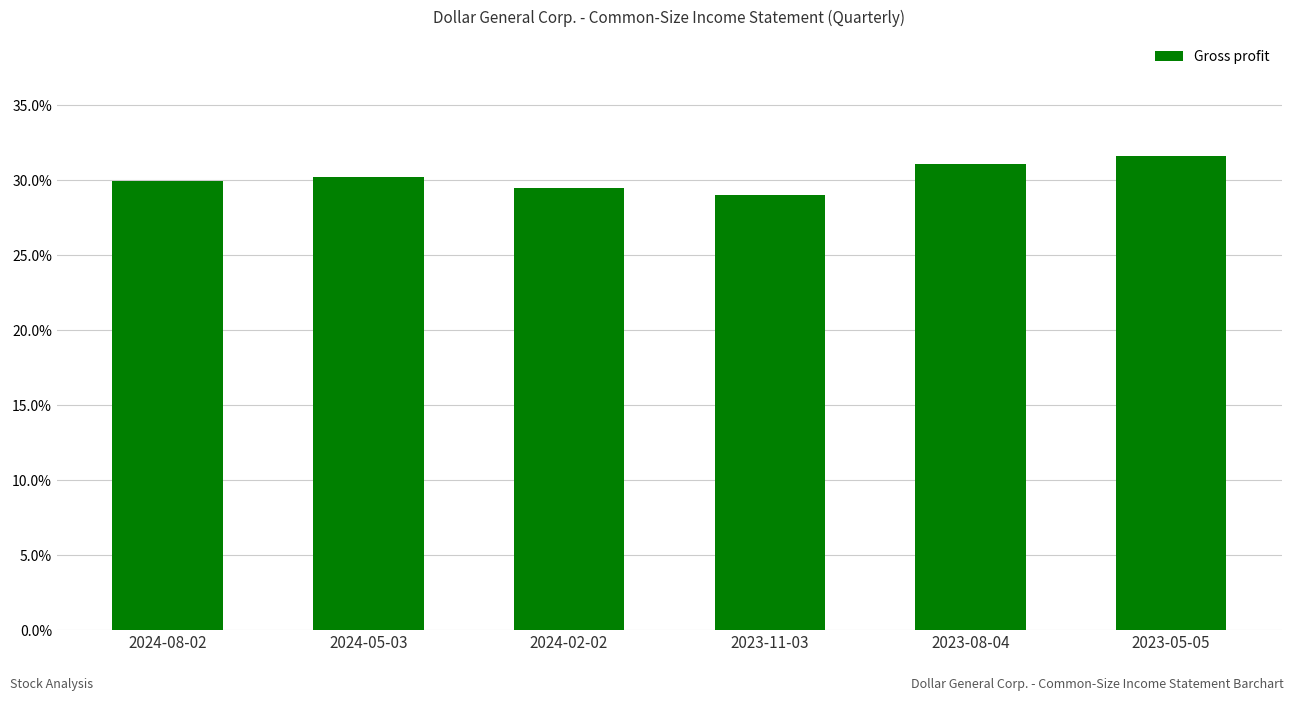

Reading left to right, transcribe all the data shown in this chart.

2024-08-02=0.3	2024-05-03=0.3	2024-02-02=0.3	2023-11-03=0.3	2023-08-04=0.3	2023-05-05=0.3